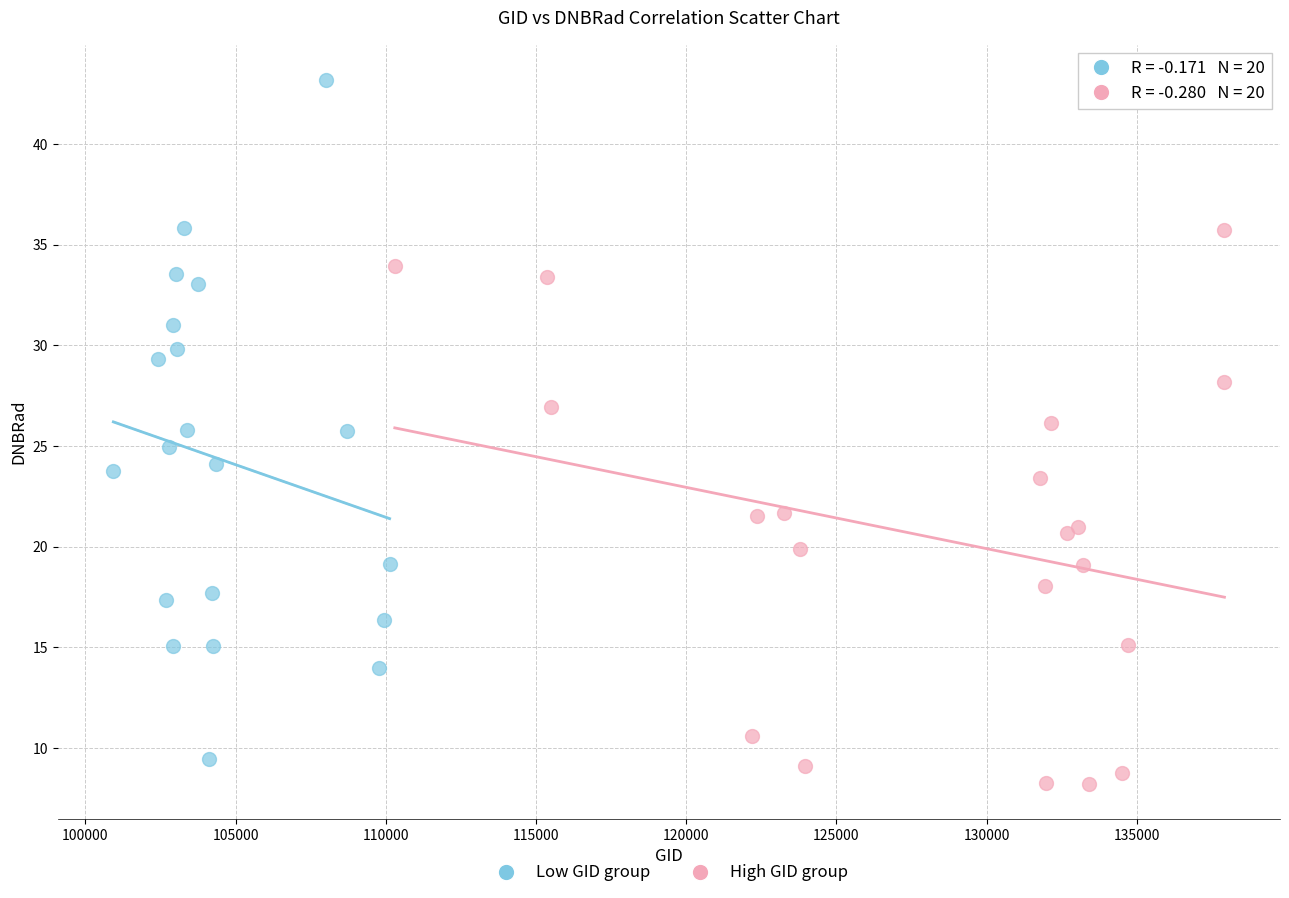

Which series contains the lowest Y value?

High GID group